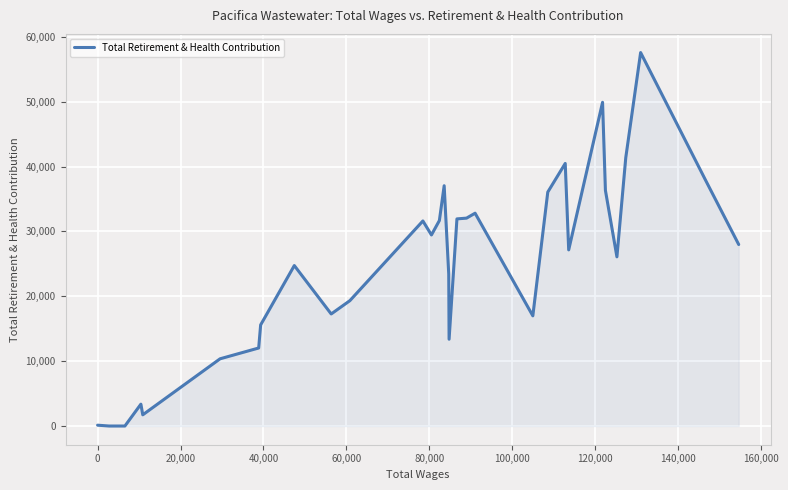

What is the greatest value displayed?

57565